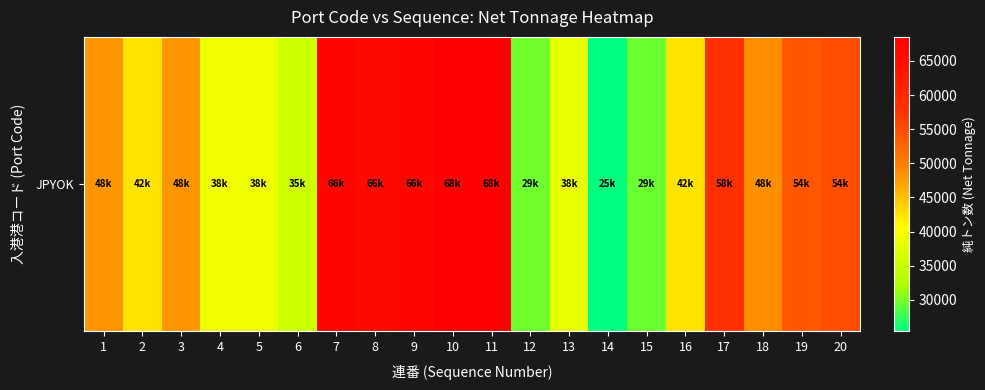

At which label is the value closest to 46957?

1